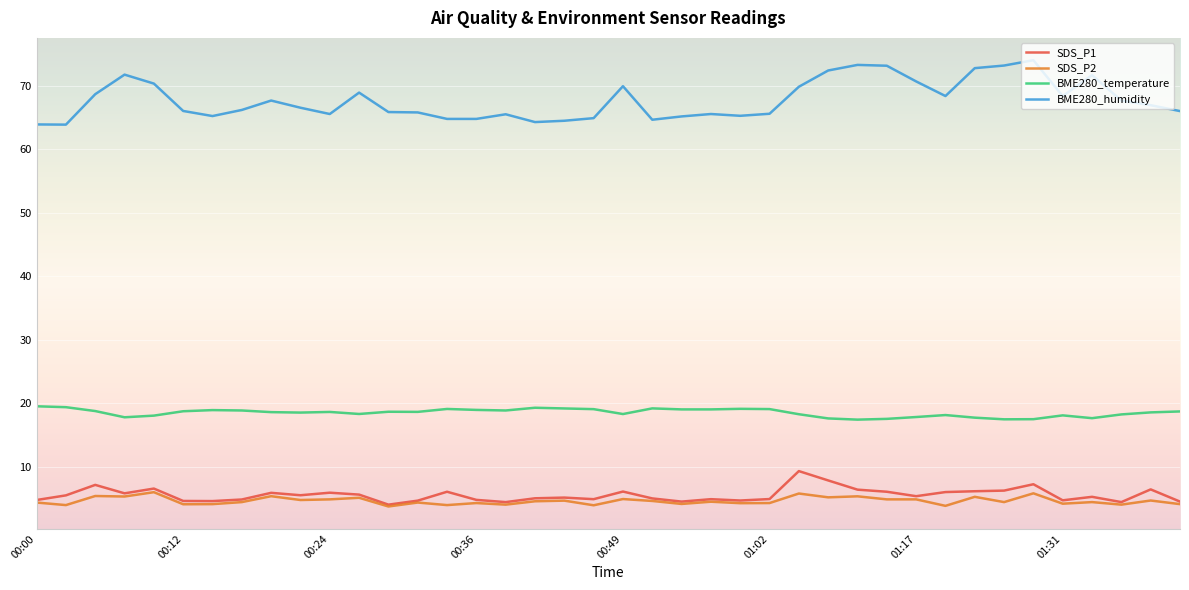

How many lines are shown in the chart?

4